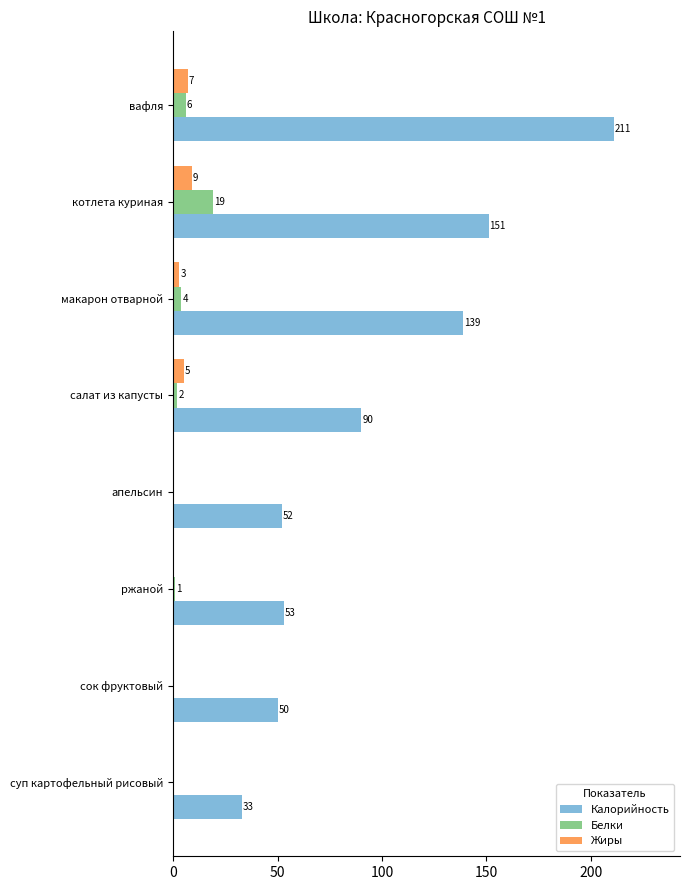

Which series has the largest total across all categories?

Калорийность